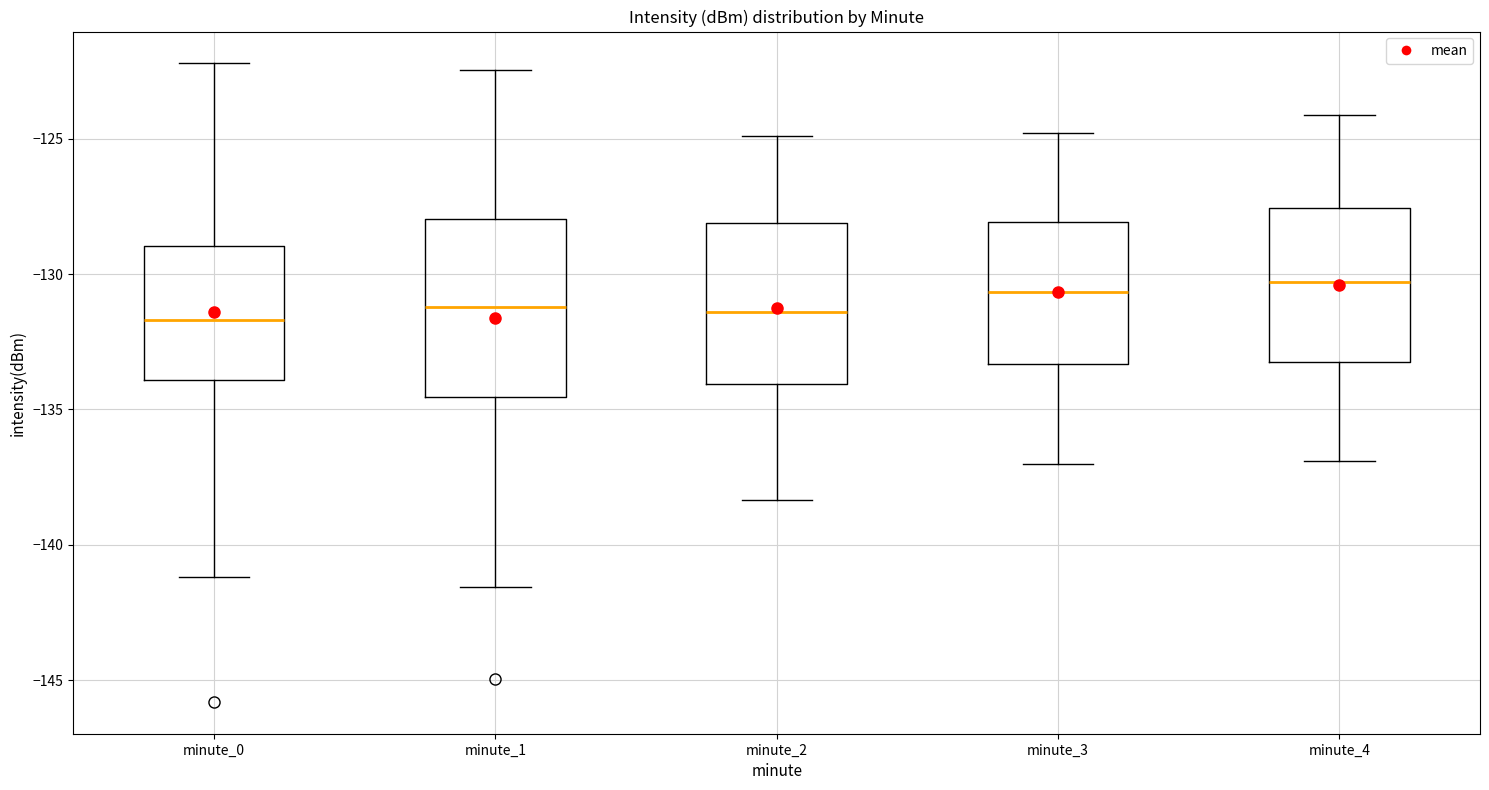

Which box is the tallest, from its lower edge to its upper edge?

minute_1